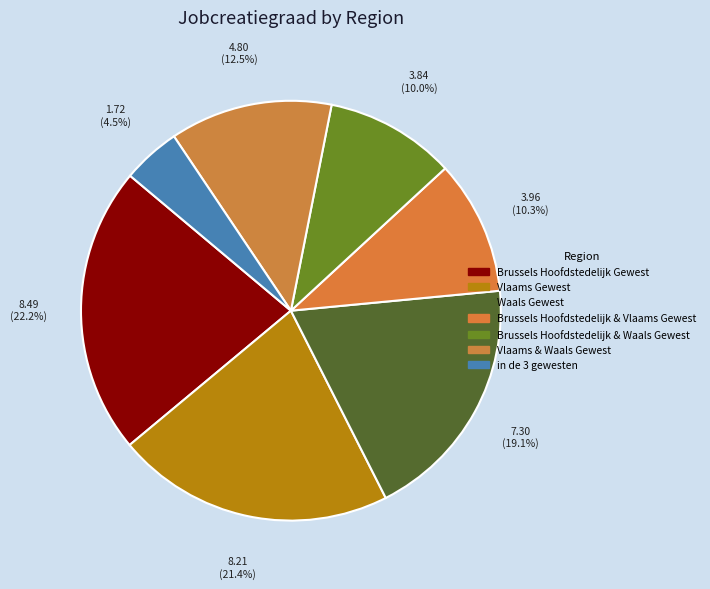

Count the number of slices in the pie.

7